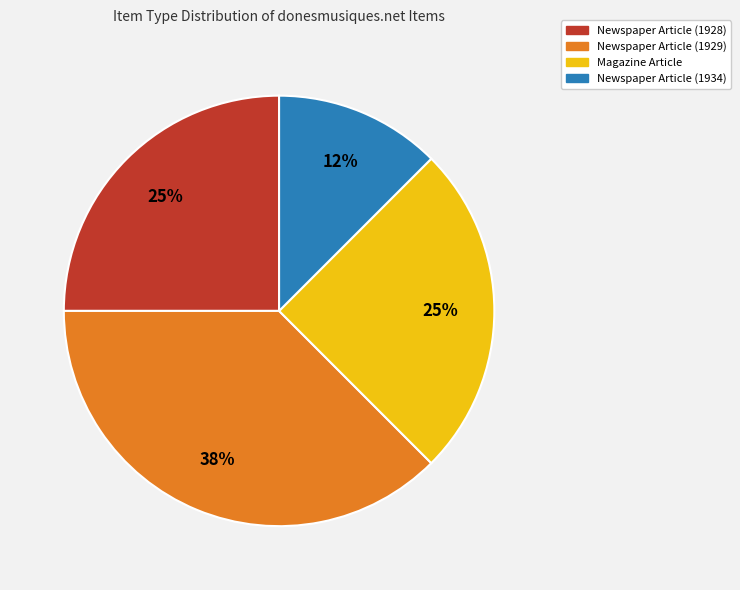

Approximately how many times larger is the value at Newspaper Article (1934) compared to Newspaper Article (1928)?

0.5